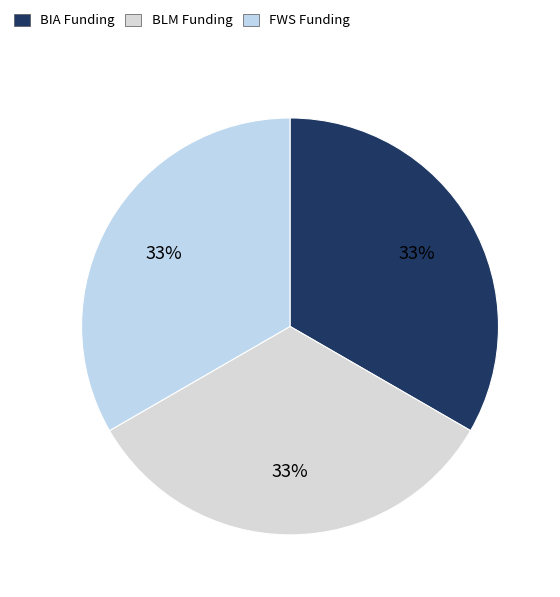

Does any single category account for the majority?

No